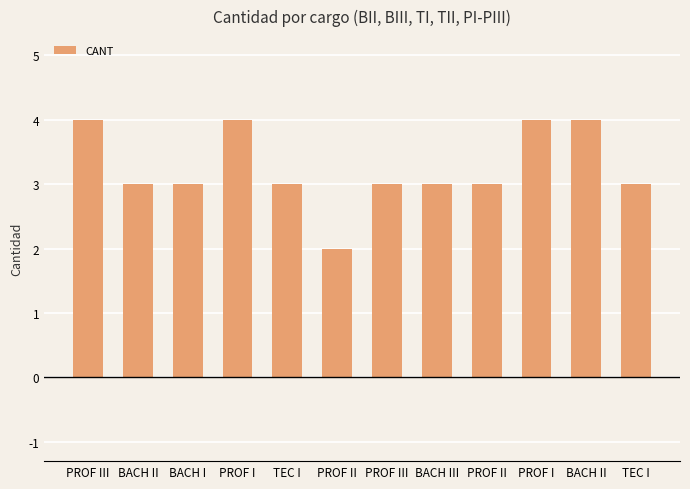

How many bars are there in total?

12